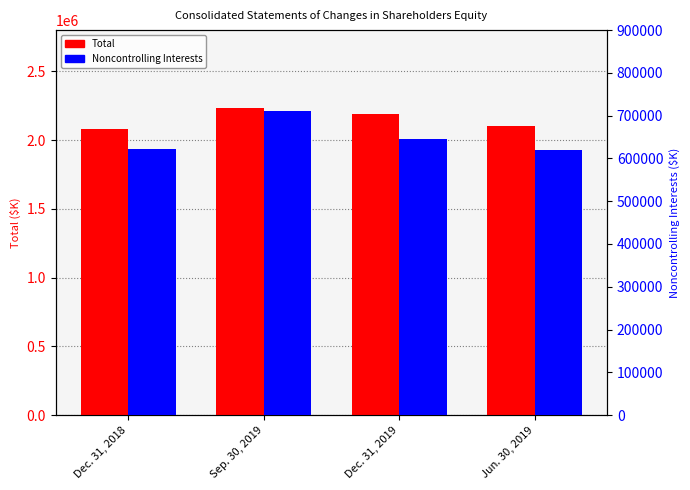

The Total series shows 2100106 at Jun. 30, 2019. True or false?

True